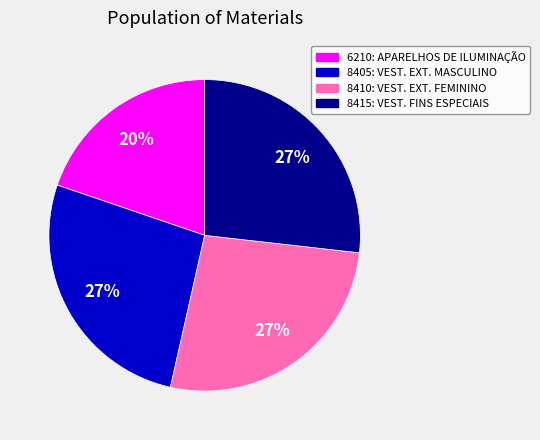

To the nearest percent, what is the difference between the largest and smallest slice percentages?

7%